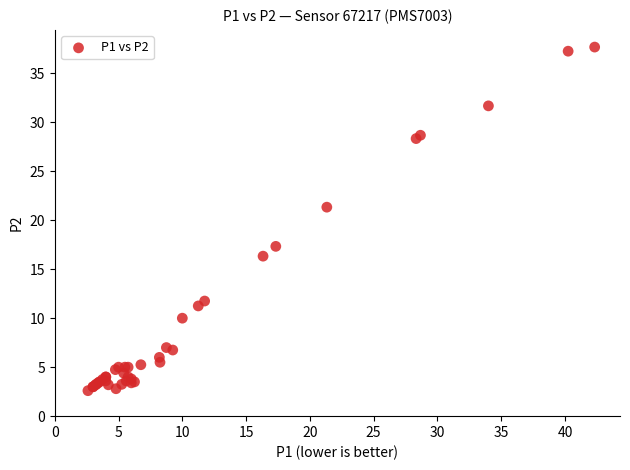

What Y value in the scatter plot is closest to 20?

21.3